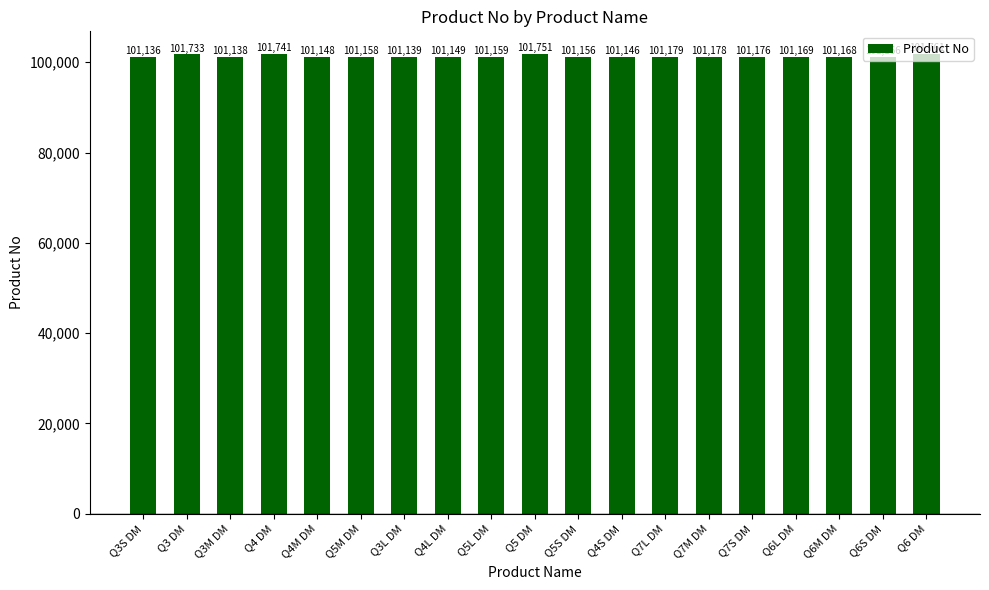

What is the minimum value shown in the chart?

101136